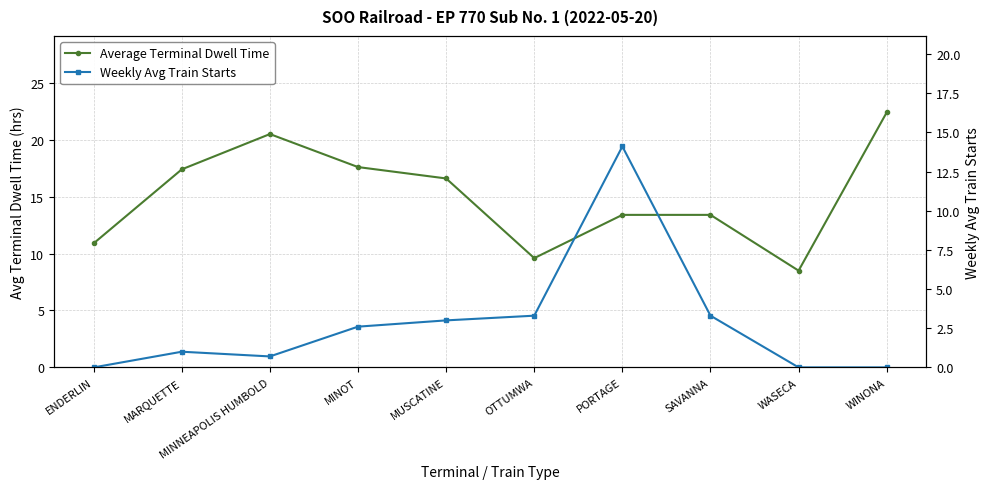

How many values in the Weekly Avg Train Starts series exceed 2?

5